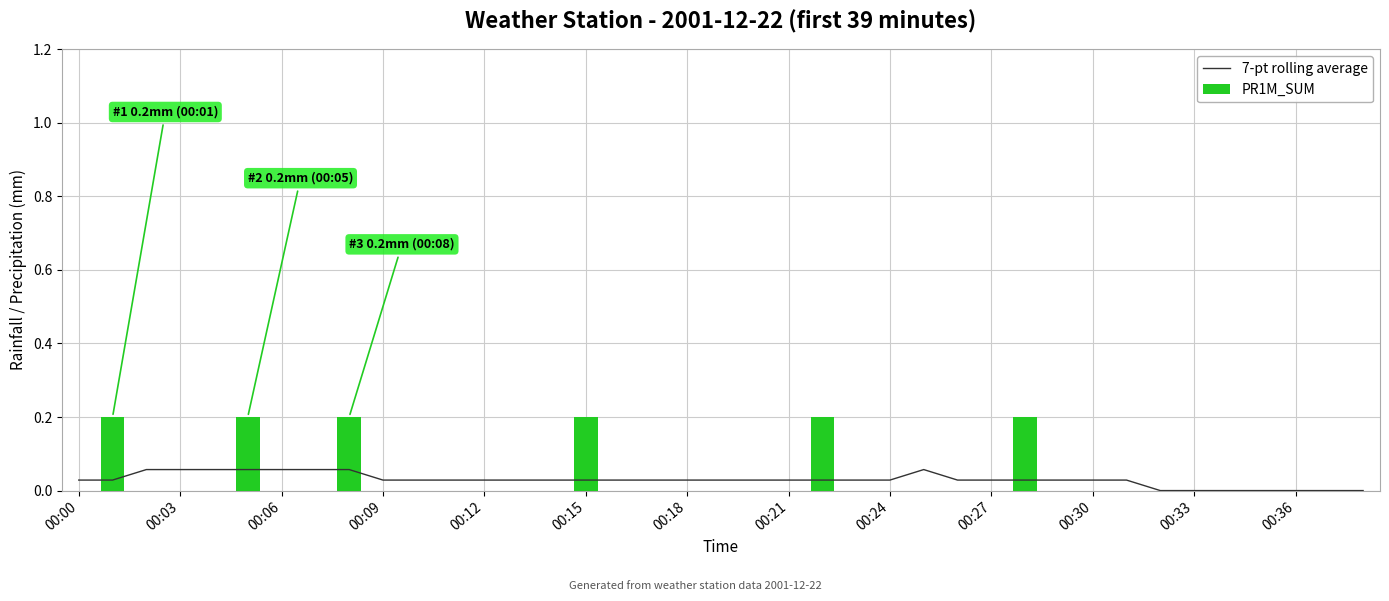

What are all the series names shown in the legend?

7-pt rolling average, PR1M_SUM